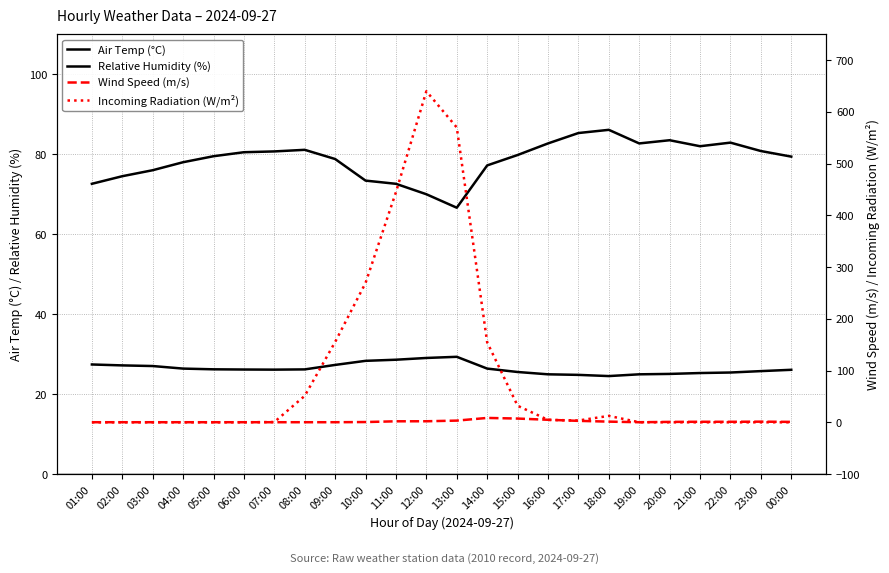

Which has a higher value, 11:00 or 08:00?

11:00